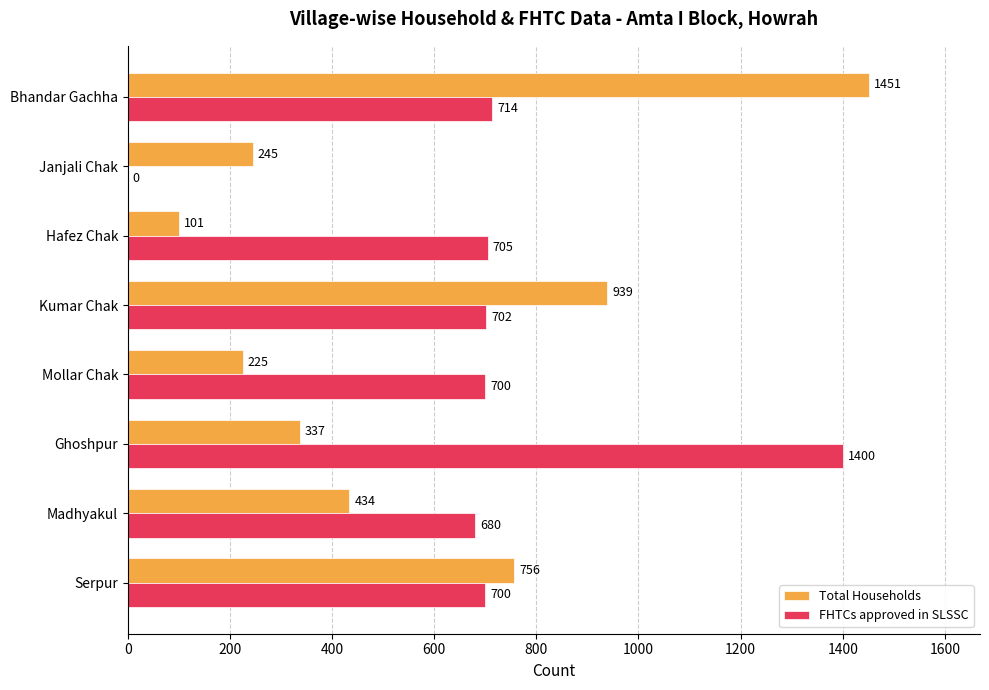

Is it true that FHTCs approved in SLSSC equals 700 at Mollar Chak?

True